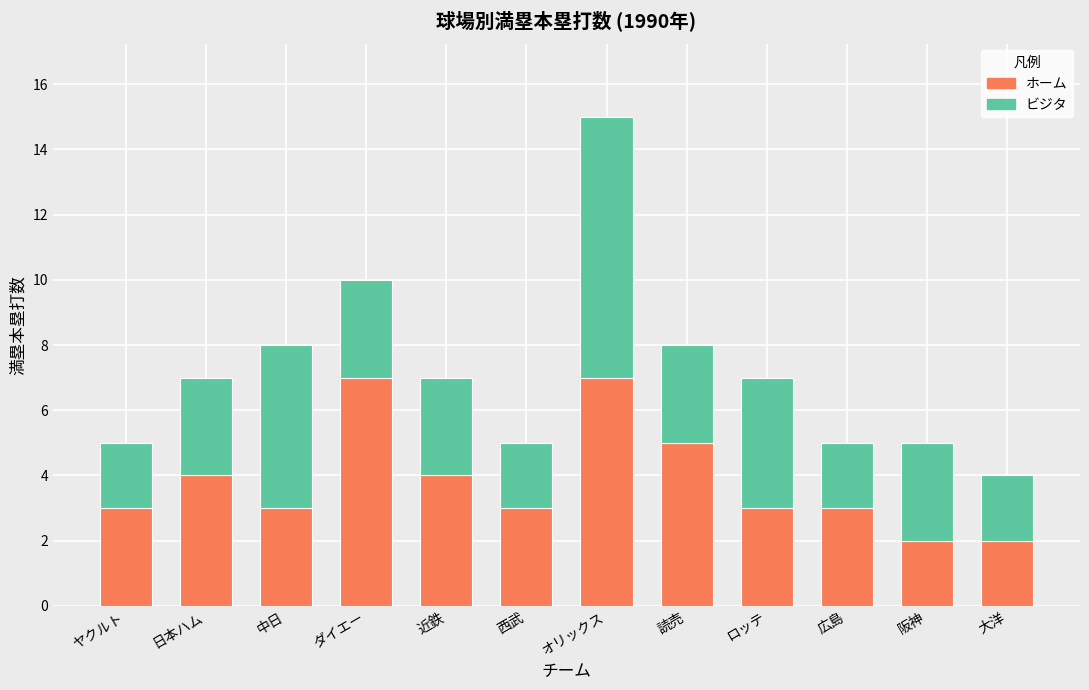

Reading left to right, what are the values for ホーム?

ヤクルト=3	日本ハム=4	中日=3	ダイエー=7	近鉄=4	西武=3	オリックス=7	読売=5	ロッテ=3	広島=3	阪神=2	大洋=2